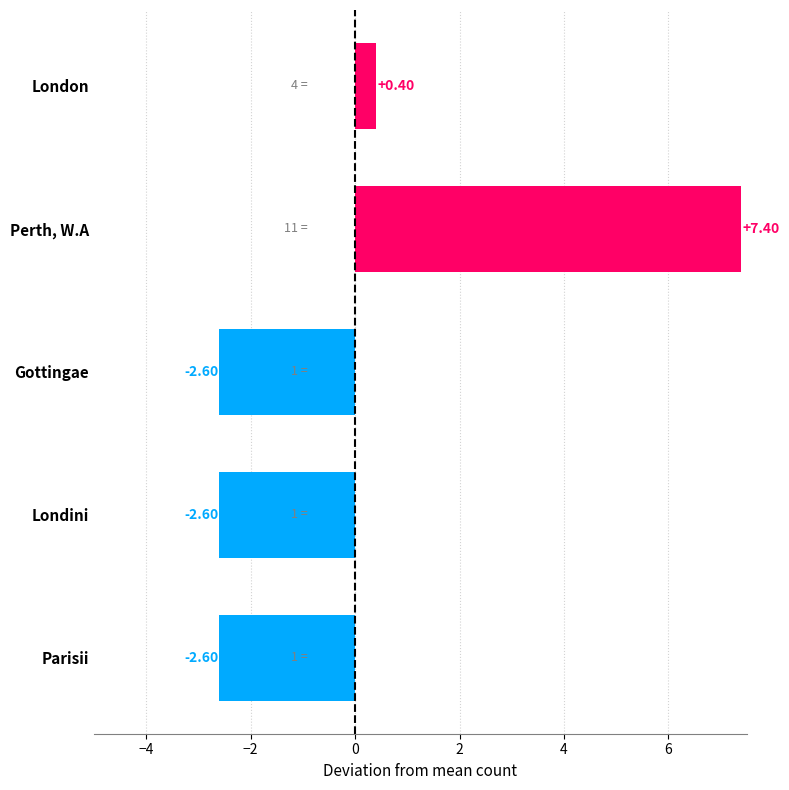

At which category does the chart reach its peak across all series?

Perth, W.A